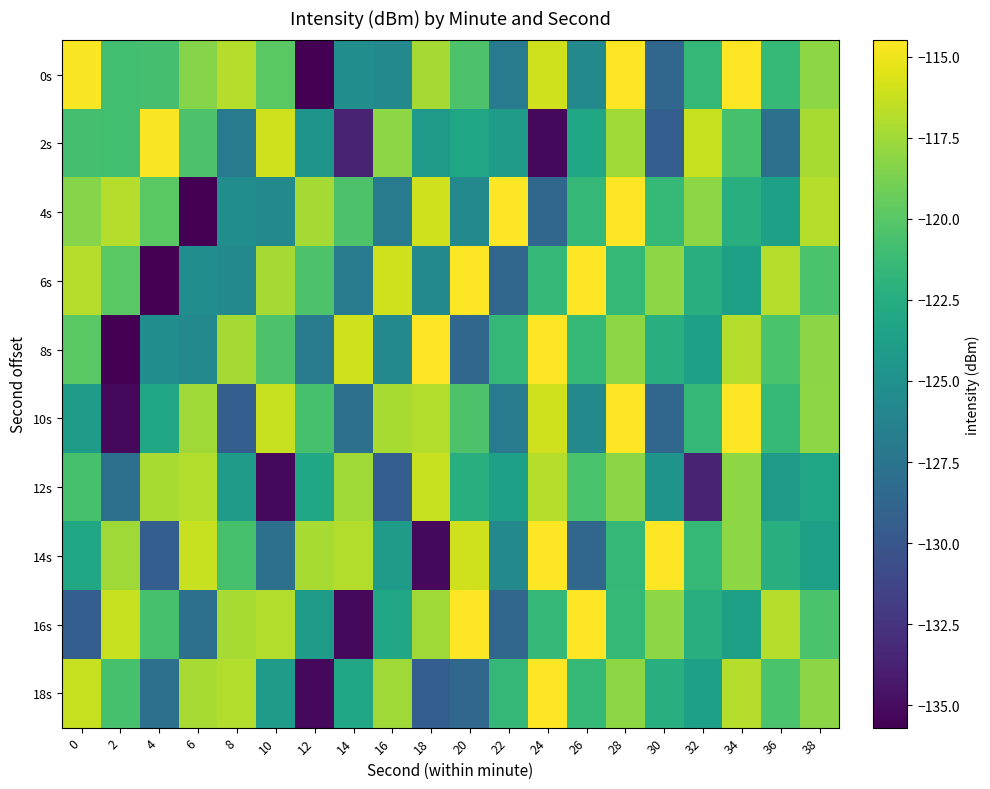

List the series in order of their peak value, highest first.

0s, 4s, 6s, 8s, 10s, 14s, 16s, 18s, 2s, 12s